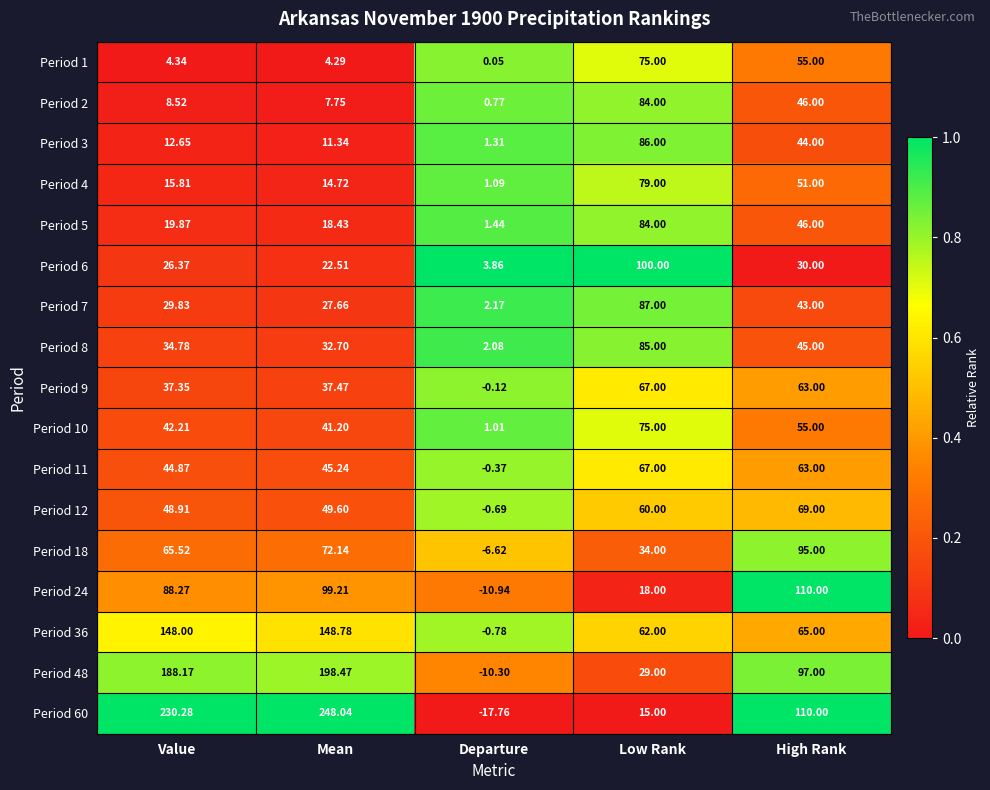

Where does the Period 11 series first go above 45?

Mean